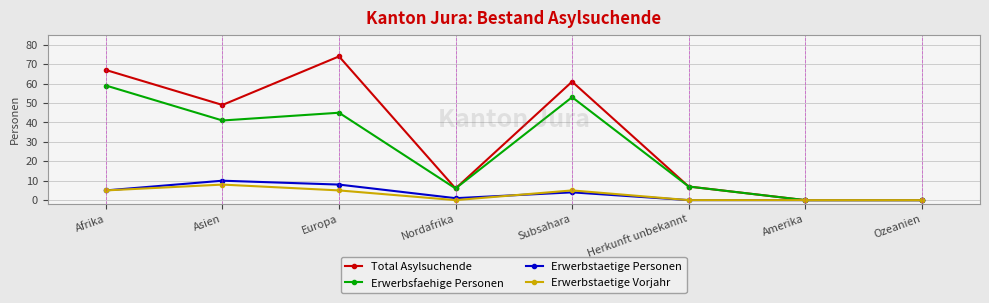

How many lines are shown in the chart?

4